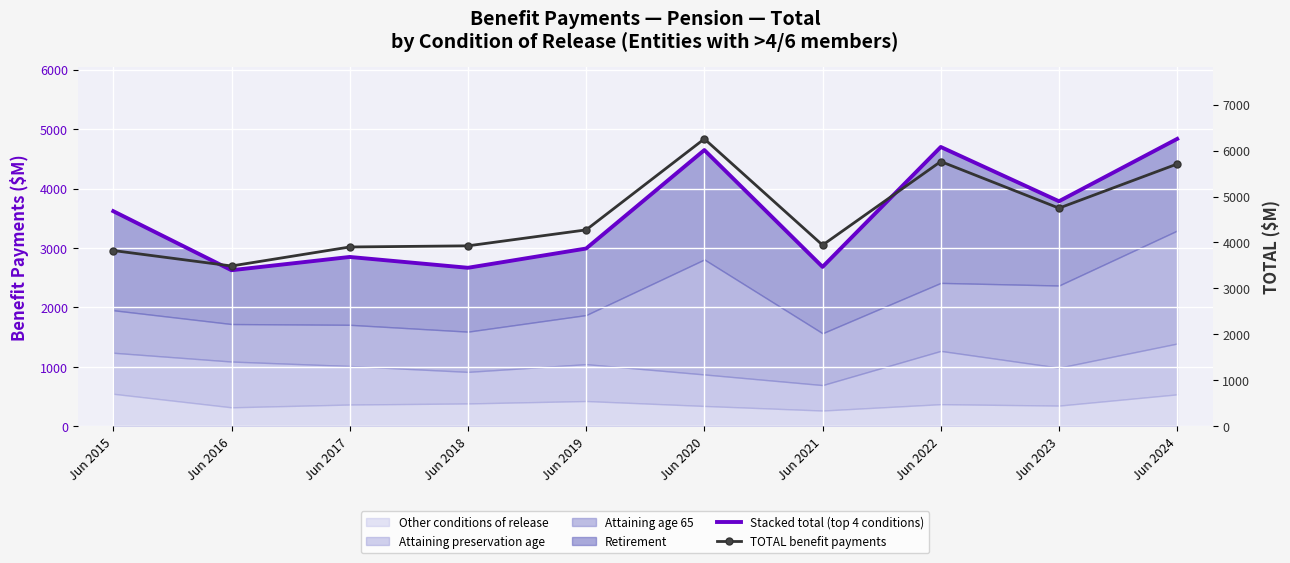

Where does the TOTAL benefit payments series first go above 4274?

Jun 2020